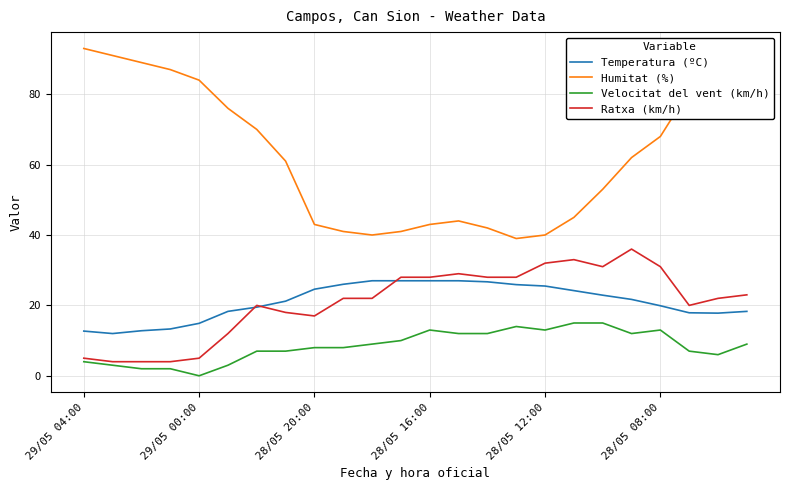

True or false: Ratxa (km/h) has more than 0 interior local peaks.

True